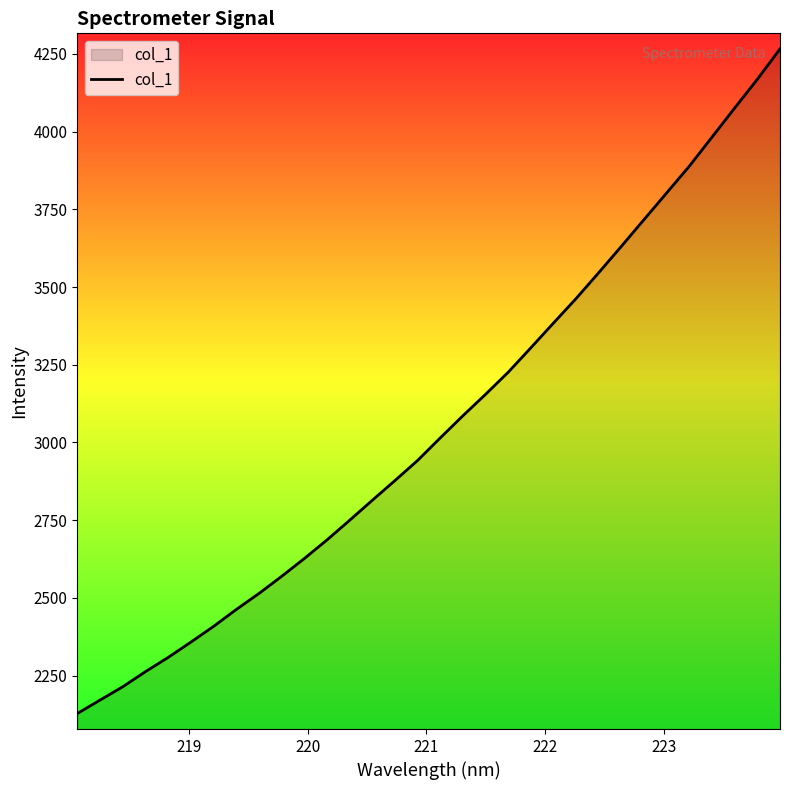

What is the smallest value displayed?

2128.3